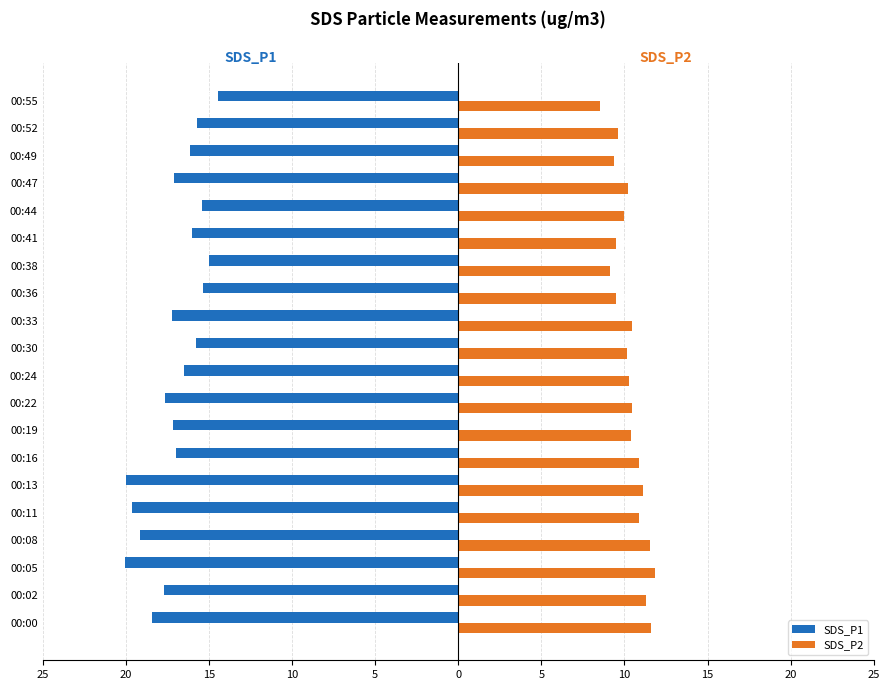

What are all the series names shown in the legend?

SDS_P1, SDS_P2